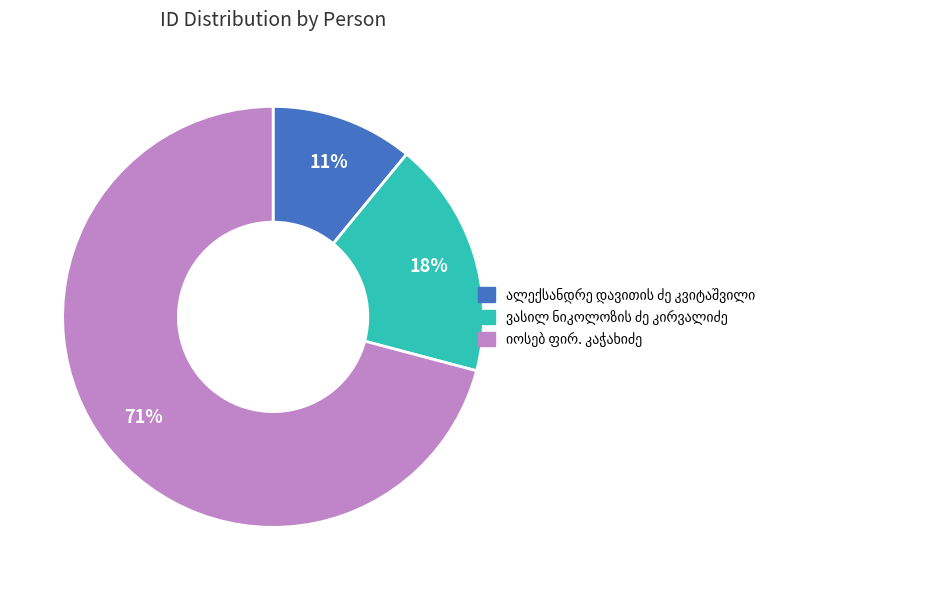

Is there any slice that represents more than half of the pie?

Yes